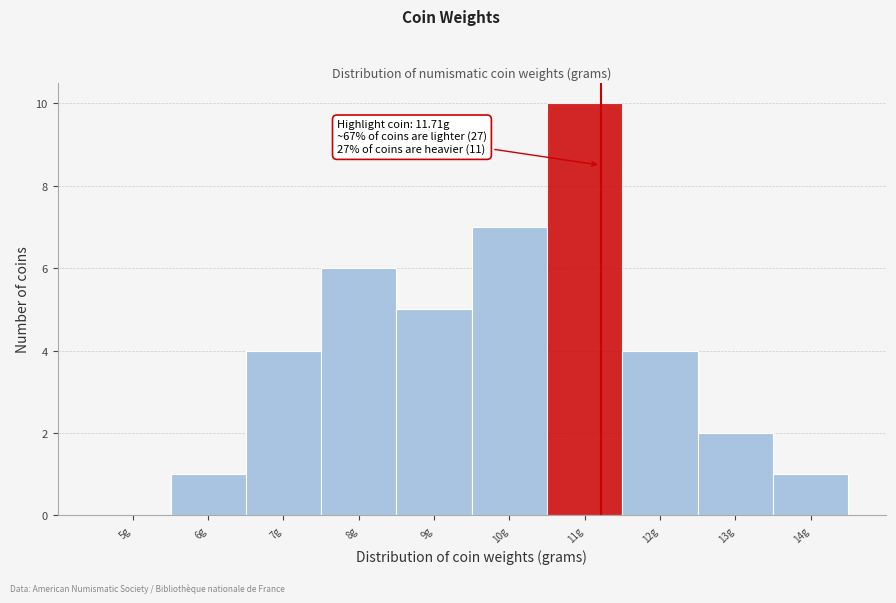

Reading right to left, list all the values displayed in this chart.

14g=1	13g=2	12g=4	11g=10	10g=7	9g=5	8g=6	7g=4	6g=1	5g=0